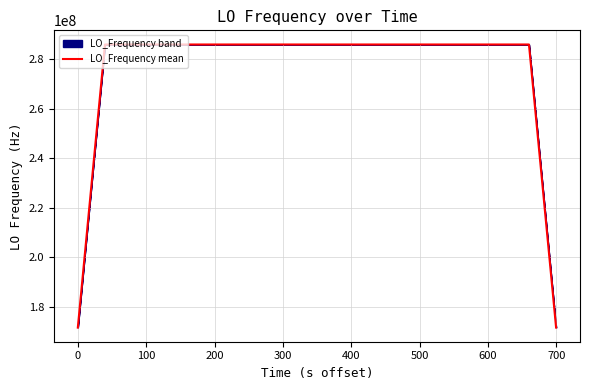

What is the highest value of the LO_Frequency mean series?

286047010.6